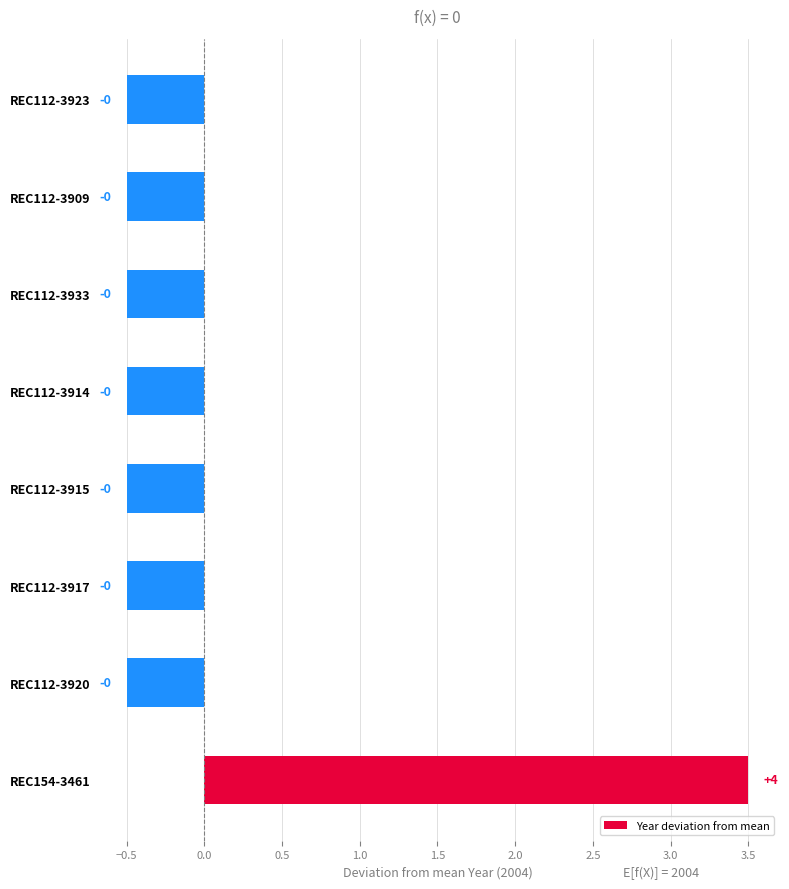

Are the bars grouped side by side (vs. stacked)?

No